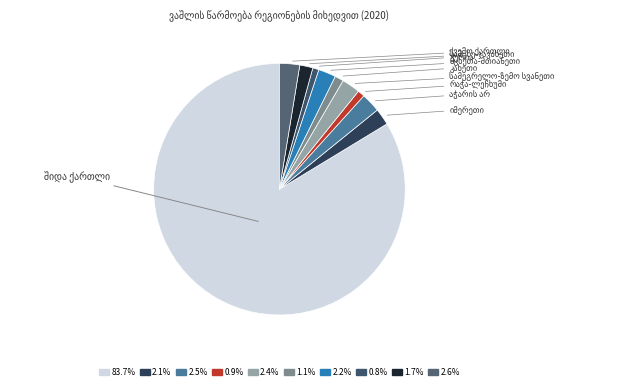

What is the change in value from იმერეთი to კახეთი?

-0.9